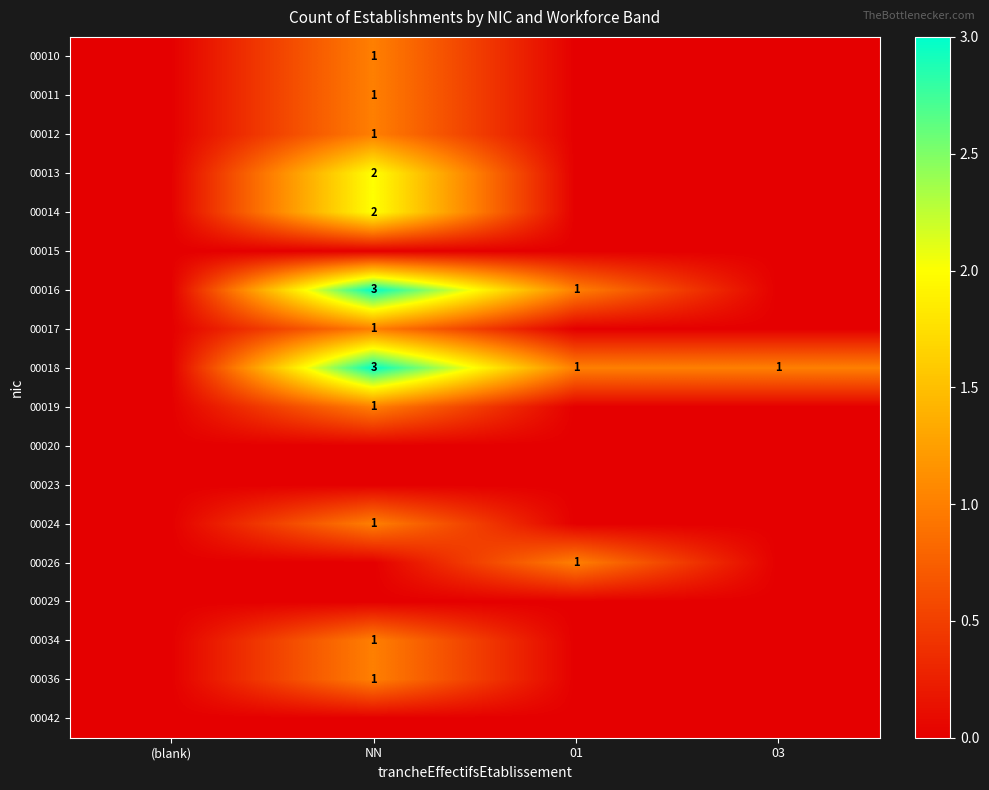

Is the value of 00014 at NN greater than the value of 00018 at 01?

Yes